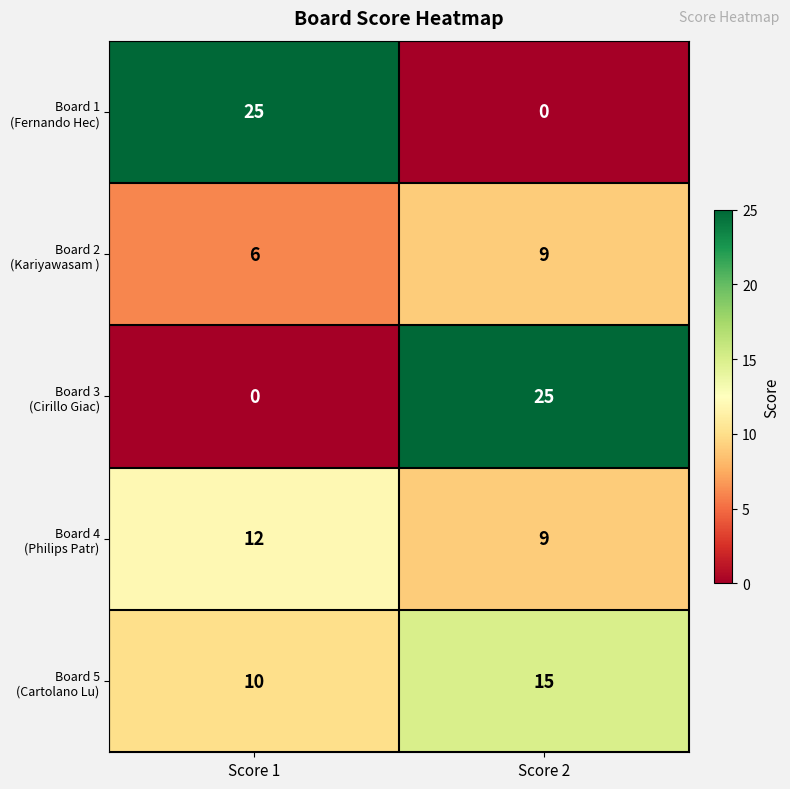

What is the total value across all series at Score 1?

53